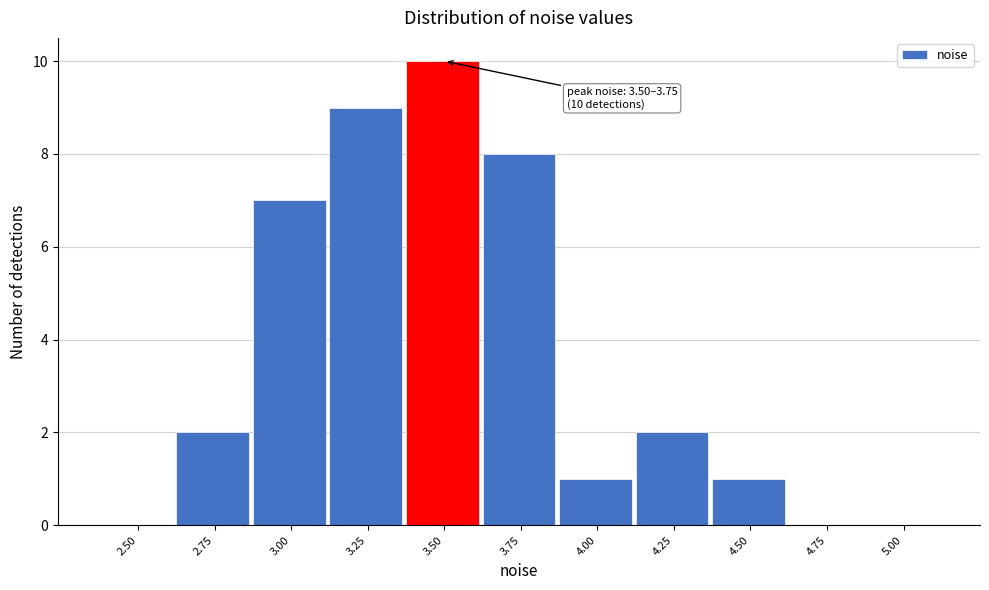

Reading left to right, transcribe all the data shown in this chart.

2.50=0	2.75=2	3.00=7	3.25=9	3.50=10	3.75=8	4.00=1	4.25=2	4.50=1	4.75=0	5.00=0